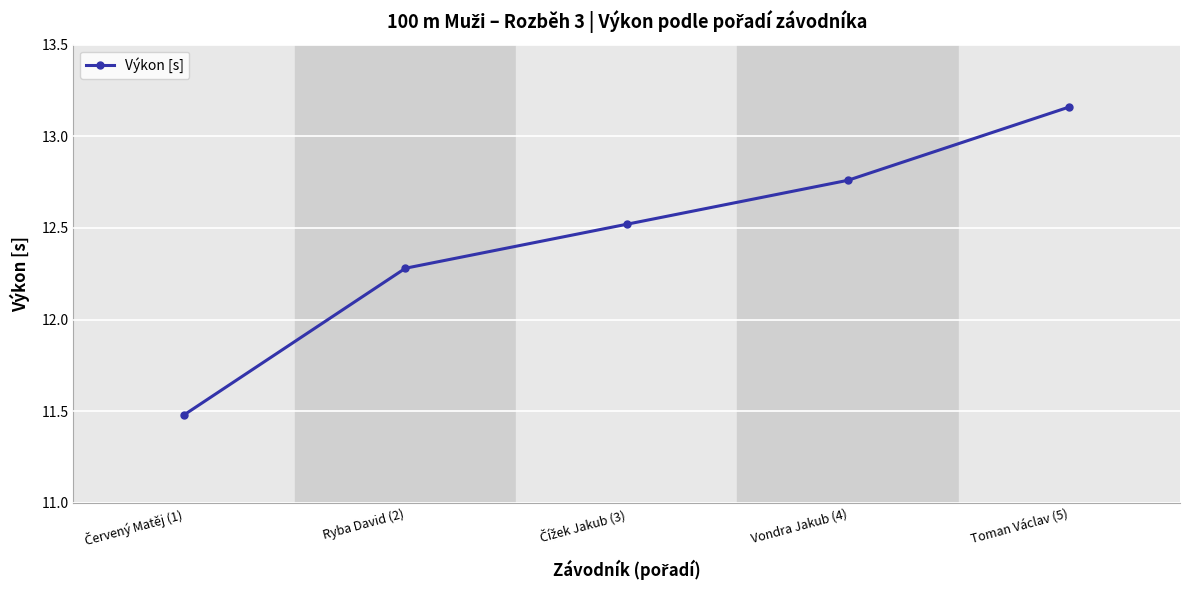

Which category has the highest value across all series?

Toman Václav (5)